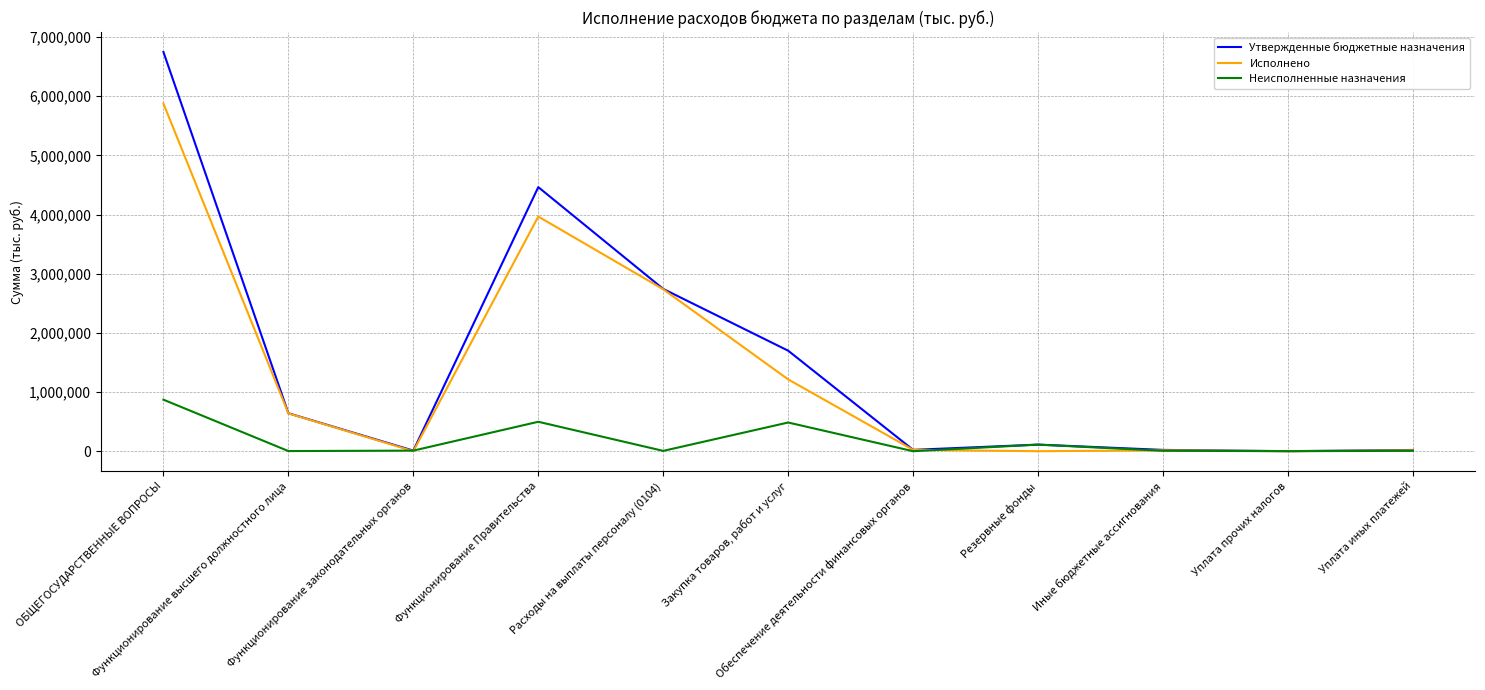

What is the highest value of the Исполнено series?

5876489.8